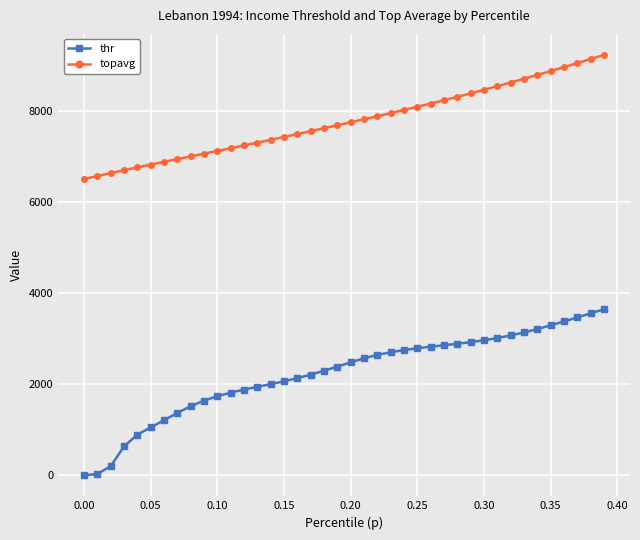

What is the greatest value displayed?

9236.1